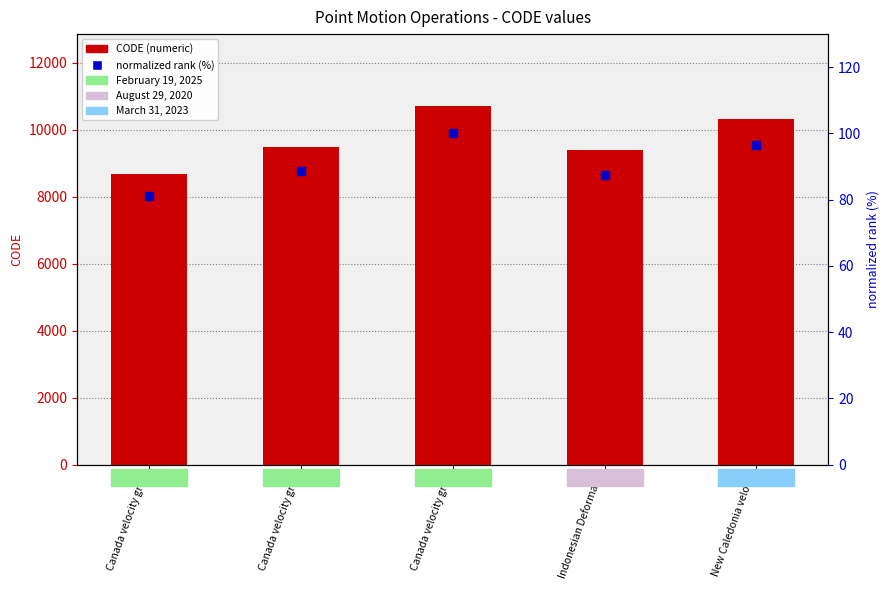

At which category is the sum across all series the highest?

Canada velocity gr…